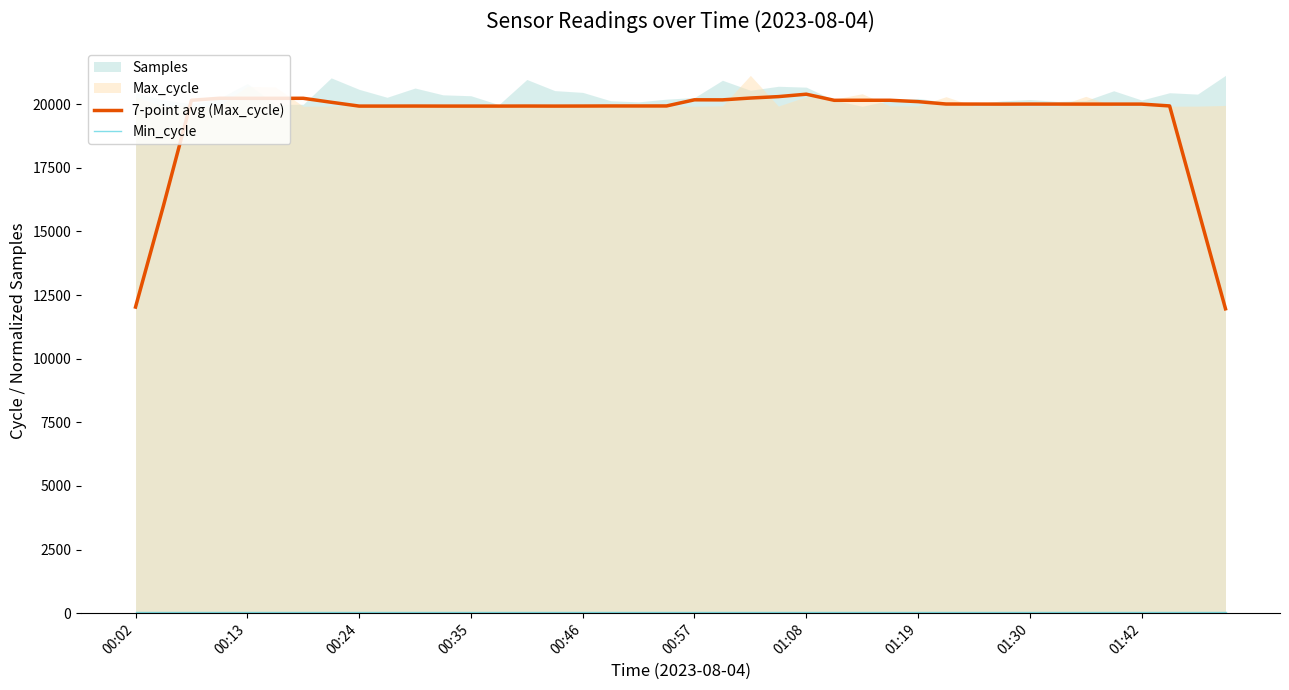

What is the minimum value shown in the chart?

28.0